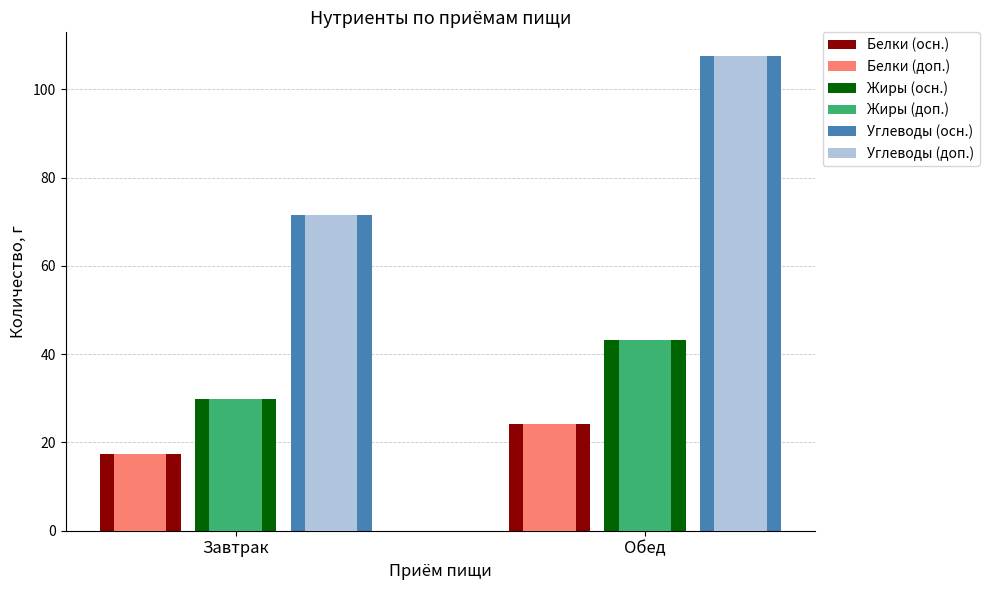

What is the spread (max minus min) of values at Завтрак?

54.2